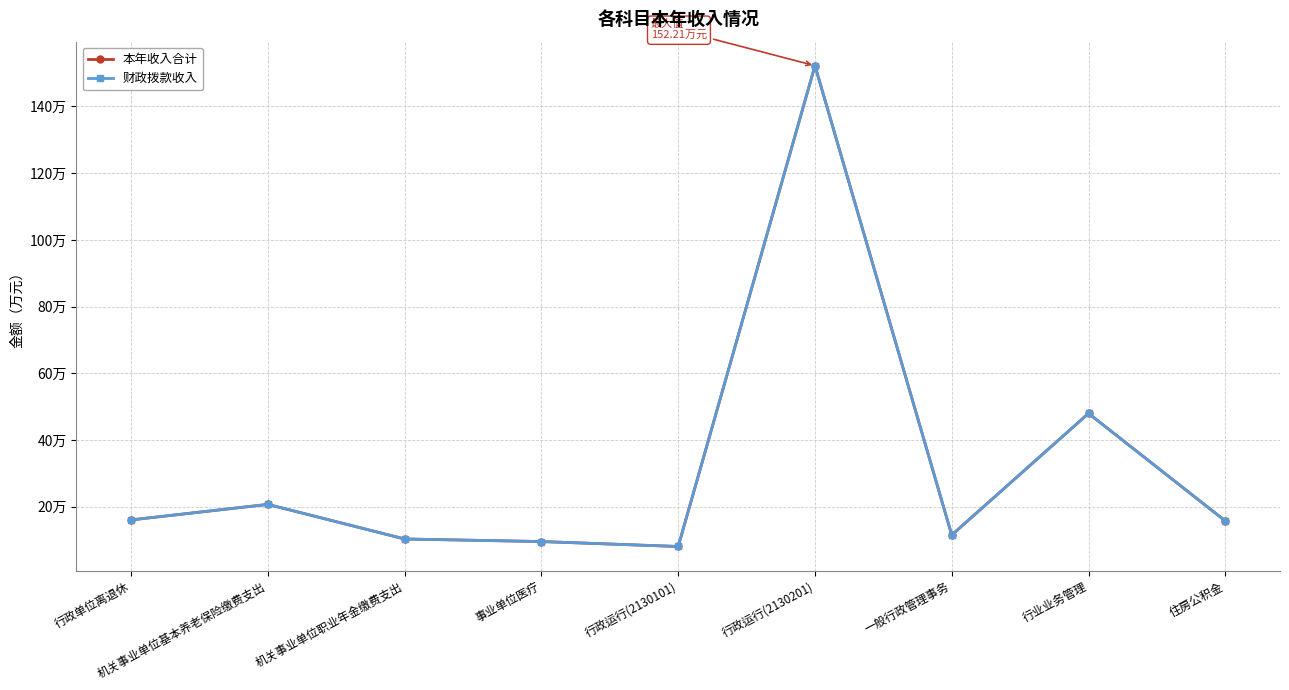

At how many categories does at least one series exceed 122?

1